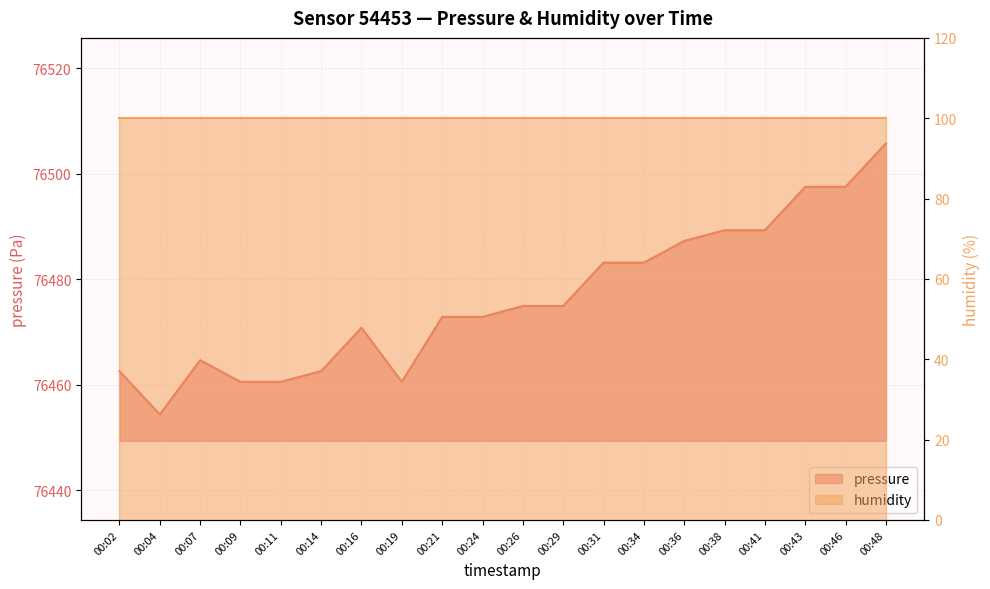

What is the ratio of the value at 00:31 to the value at 00:24?

1.0